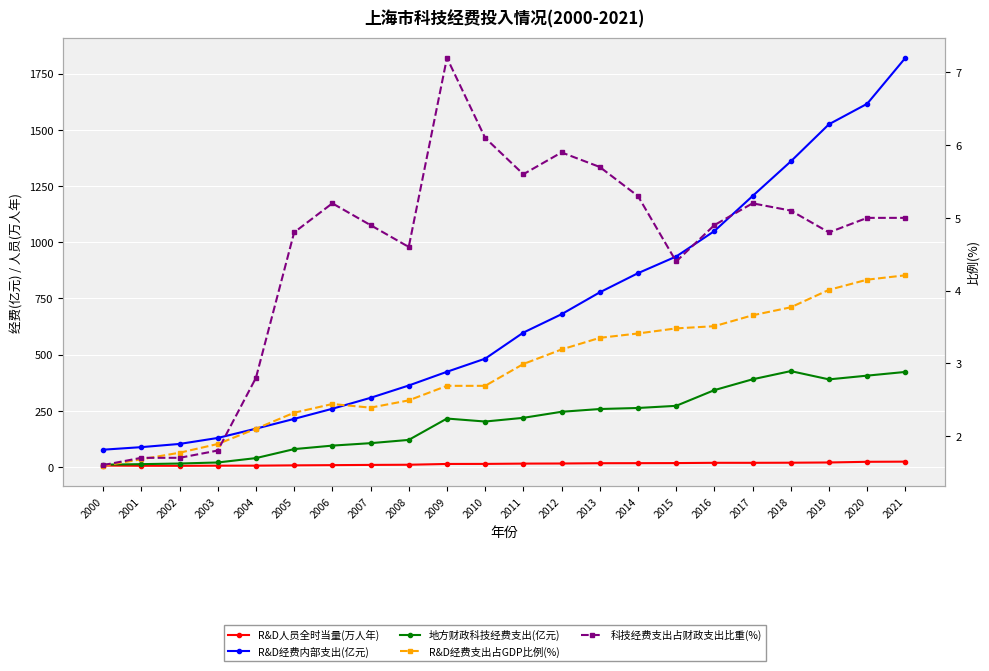

Reading left to right, list all the values displayed in this chart.

R&D人员全时当量(万人年): 6.3	5.2	5.0	5.6	5.7	7.1	8.0	9.0	9.8	13.3	13.5	14.8	15.3	16.6	16.8	17.2	18.4	18.4	18.8	19.9	22.9	23.6
R&D经费内部支出(亿元): 76.7	88.1	102.4	128.9	170.3	213.8	258.8	307.5	362.3	423.4	481.7	597.7	679.5	776.8	862.0	936.1	1049.3	1205.2	1359.2	1524.5	1615.7	1819.8
地方财政科技经费支出(亿元): 10.1	12.4	15.2	19.8	39.3	79.3	94.9	105.8	120.3	215.3	202.0	218.5	245.4	257.7	262.3	271.9	341.7	389.9	426.4	389.5	406.2	422.7
R&D经费支出占GDP比例(%): 1.6	1.7	1.8	1.9	2.1	2.3	2.4	2.4	2.5	2.7	2.7	3.0	3.2	3.4	3.4	3.5	3.5	3.7	3.8	4.0	4.2	4.2
科技经费支出占财政支出比重(%): 1.6	1.7	1.7	1.8	2.8	4.8	5.2	4.9	4.6	7.2	6.1	5.6	5.9	5.7	5.3	4.4	4.9	5.2	5.1	4.8	5.0	5.0